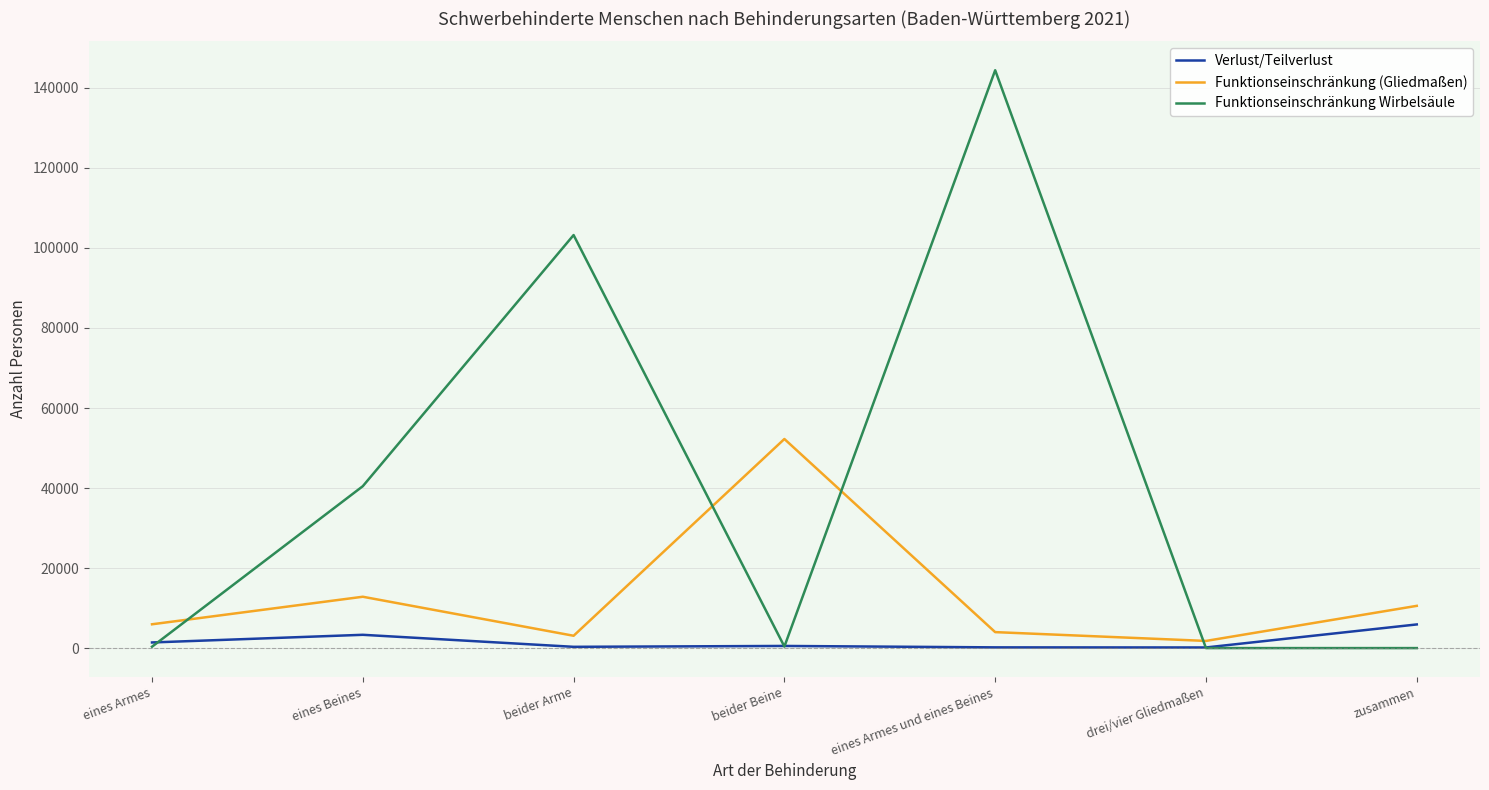

Is it true that Funktionseinschränkung Wirbelsäule equals -81495 at zusammen?

False